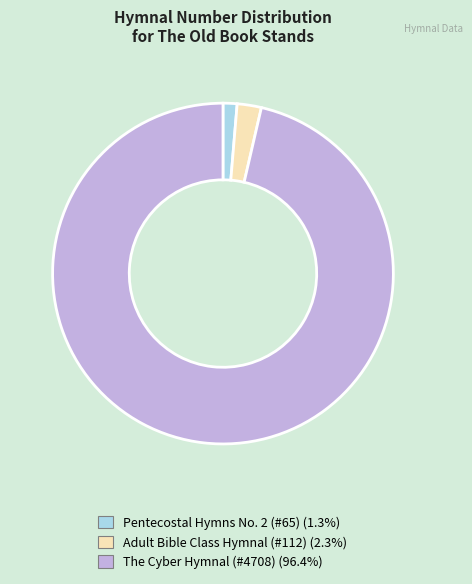

Does Pentecostal Hymns No. 2 (#65) account for over 50% of the chart?

No